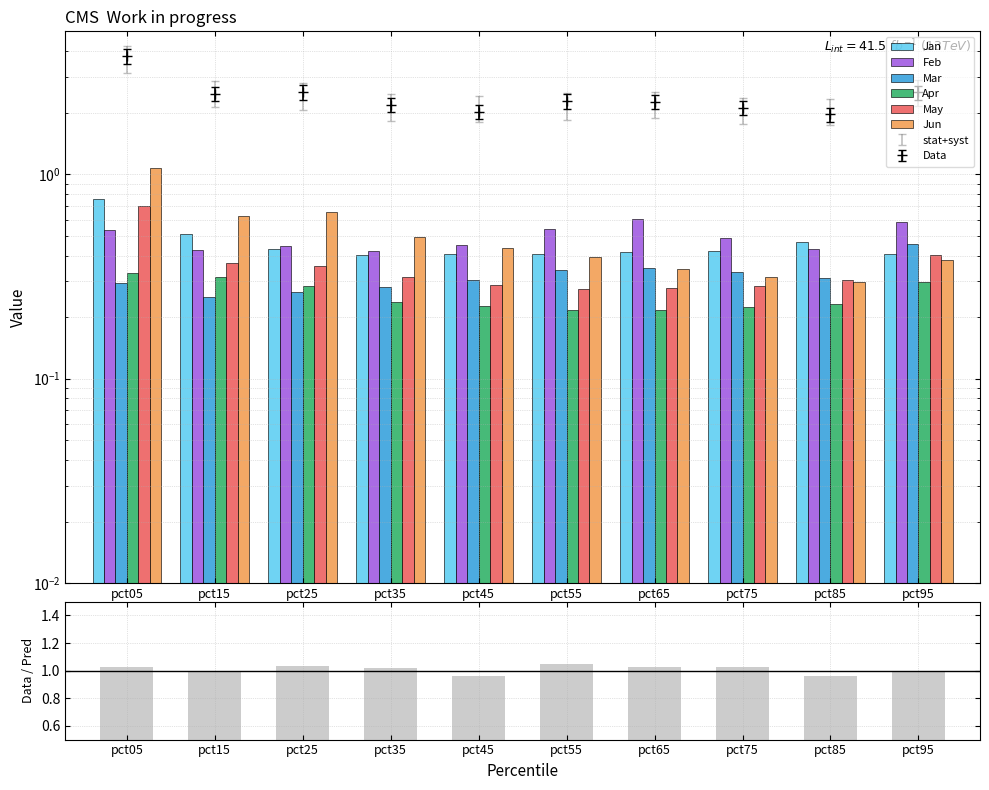

Reading left to right, extract all data points from this chart.

Jan: pct05=0.8	pct15=0.5	pct25=0.4	pct35=0.4	pct45=0.4	pct55=0.4	pct65=0.4	pct75=0.4	pct85=0.5	pct95=0.4
Feb: pct05=0.5	pct15=0.4	pct25=0.4	pct35=0.4	pct45=0.4	pct55=0.5	pct65=0.6	pct75=0.5	pct85=0.4	pct95=0.6
Mar: pct05=0.3	pct15=0.3	pct25=0.3	pct35=0.3	pct45=0.3	pct55=0.3	pct65=0.3	pct75=0.3	pct85=0.3	pct95=0.5
Apr: pct05=0.3	pct15=0.3	pct25=0.3	pct35=0.2	pct45=0.2	pct55=0.2	pct65=0.2	pct75=0.2	pct85=0.2	pct95=0.3
May: pct05=0.7	pct15=0.4	pct25=0.4	pct35=0.3	pct45=0.3	pct55=0.3	pct65=0.3	pct75=0.3	pct85=0.3	pct95=0.4
Jun: pct05=1.1	pct15=0.6	pct25=0.7	pct35=0.5	pct45=0.4	pct55=0.4	pct65=0.3	pct75=0.3	pct85=0.3	pct95=0.4